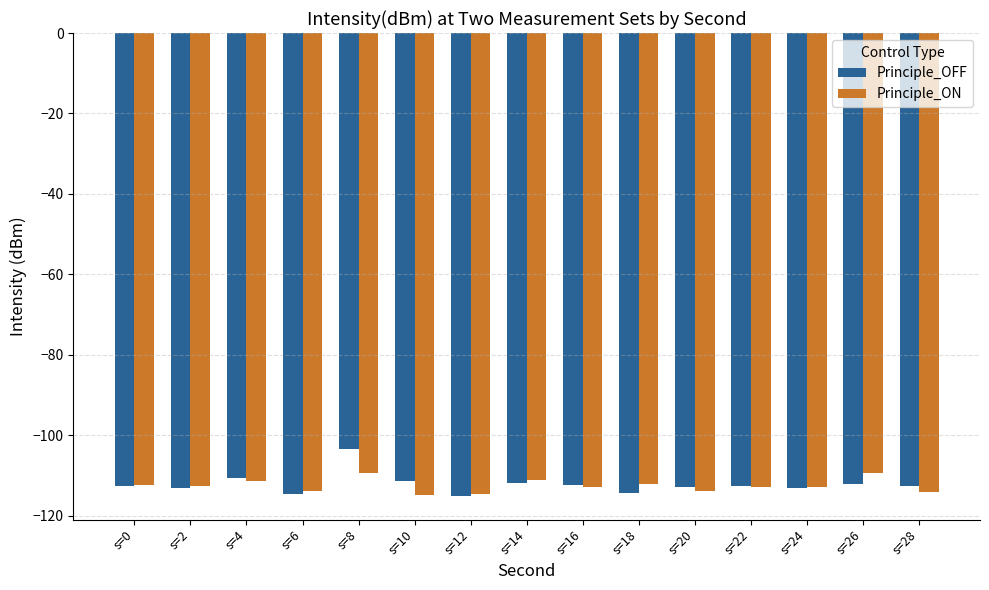

Which series has the largest range (max minus min)?

Principle_OFF